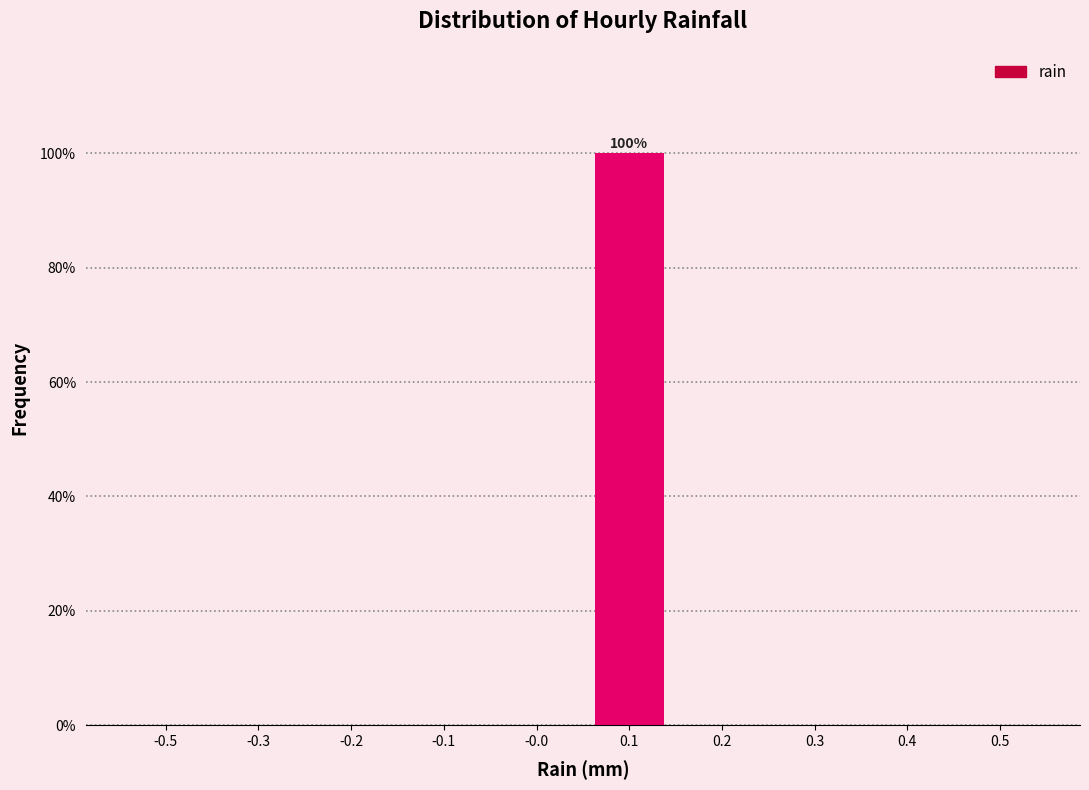

Reading right to left, what are all the values shown in this chart?

0.5=0	0.4=0	0.3=0	0.2=0	0.1=100	-0.0=0	-0.1=0	-0.2=0	-0.3=0	-0.5=0